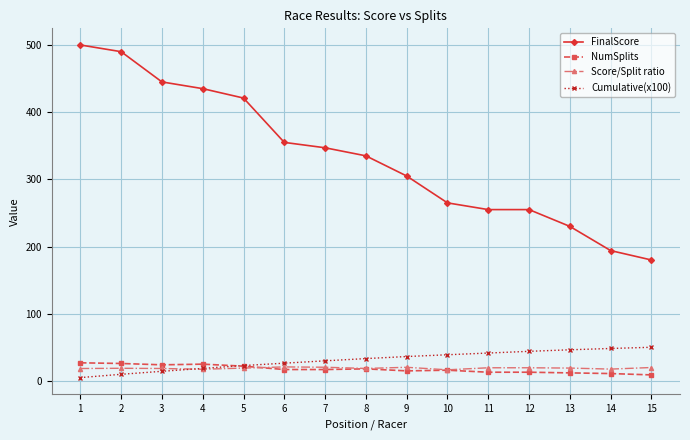

What is the average value of the NumSplits series?

17.7